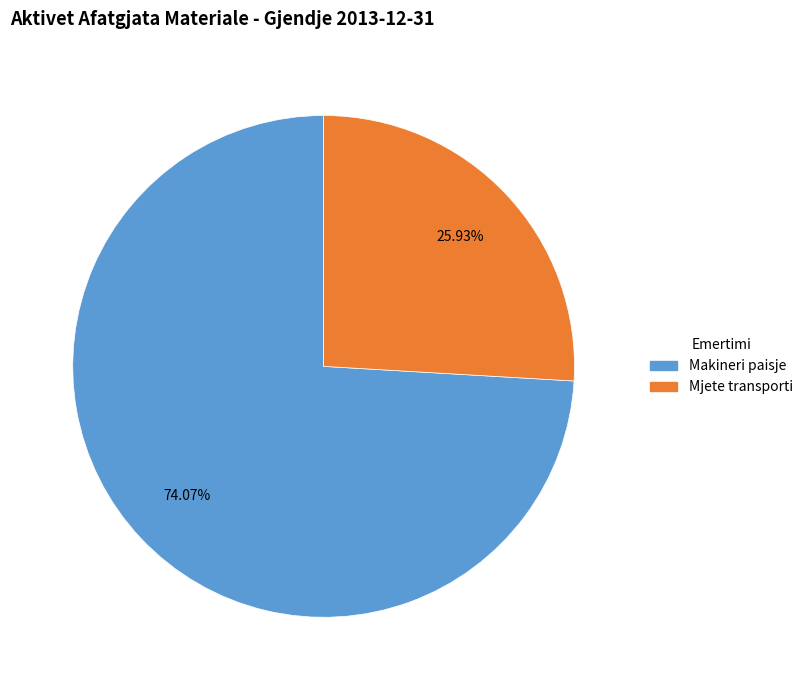

Is there any slice that represents more than half of the pie?

Yes